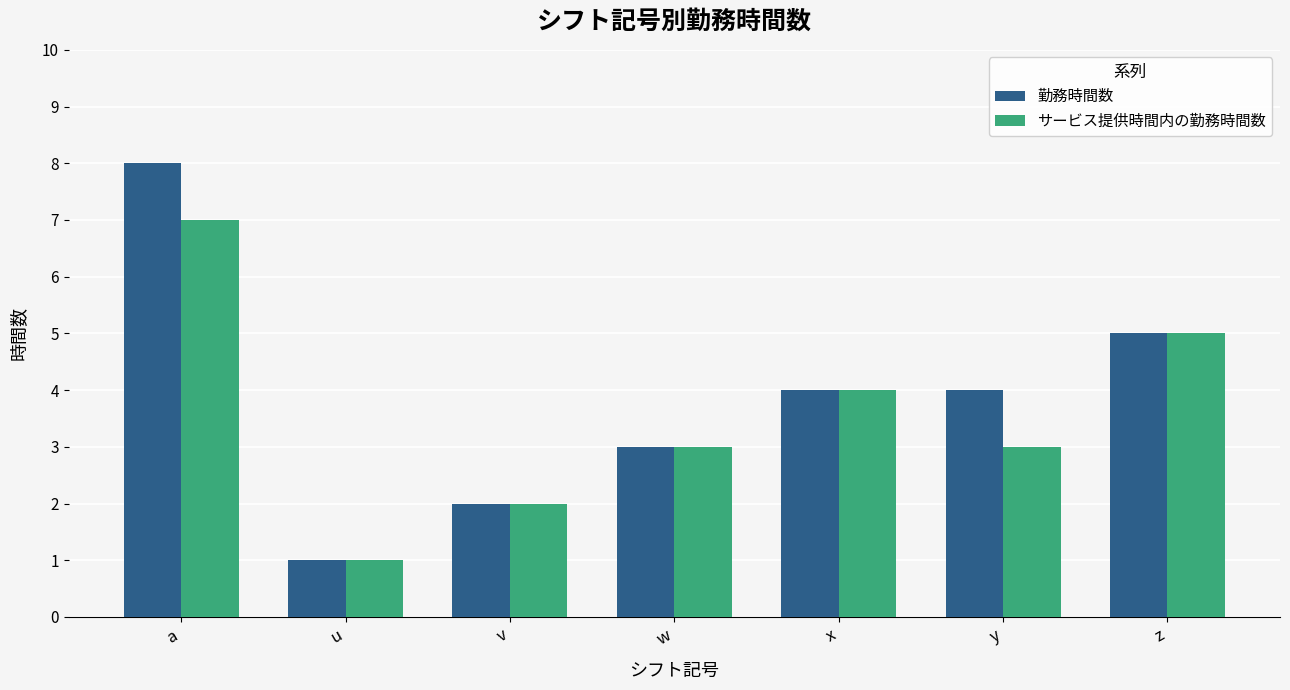

Reading left to right, what are all the values shown in this chart?

勤務時間数: 8	1	2	3	4	4	5
サービス提供時間内の勤務時間数: 7	1	2	3	4	3	5